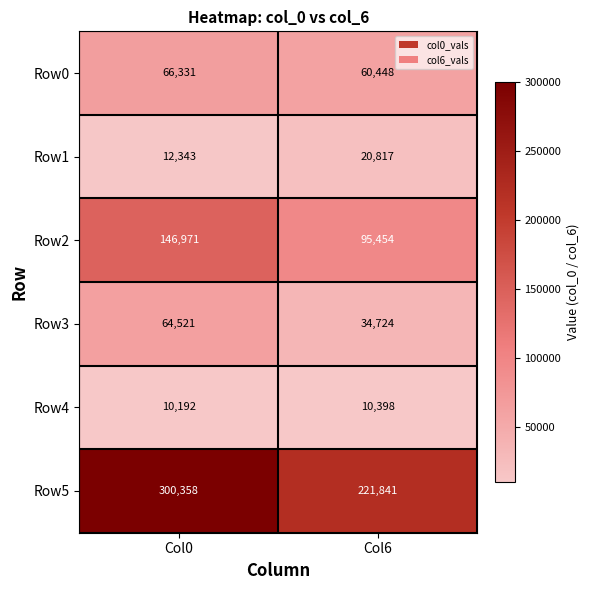

At which label is Row3 closest to 49622?

Col6